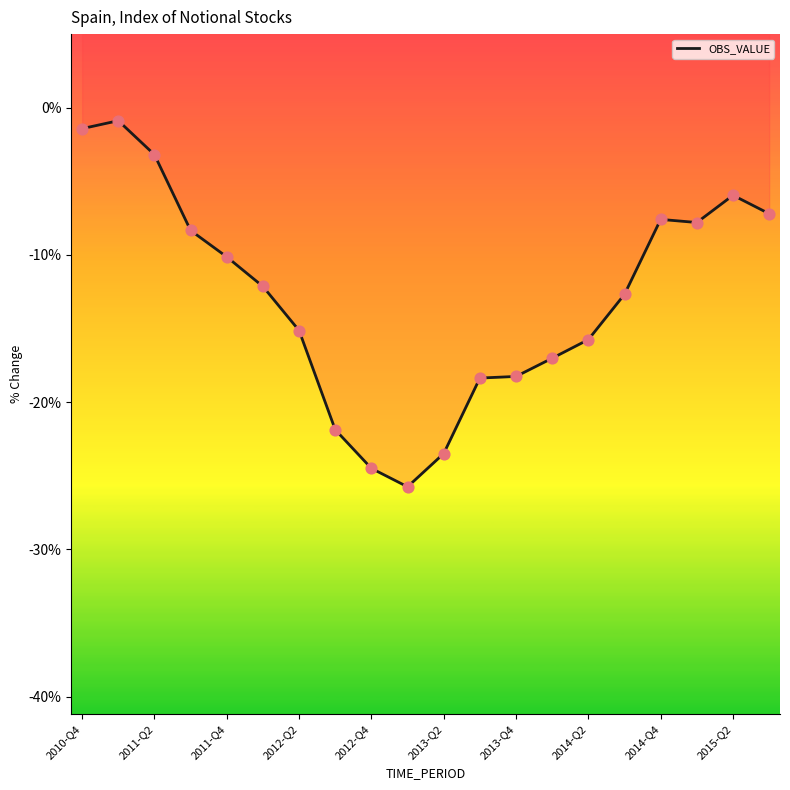

Between 2015-Q2 and 2012-Q4, which is larger?

2015-Q2